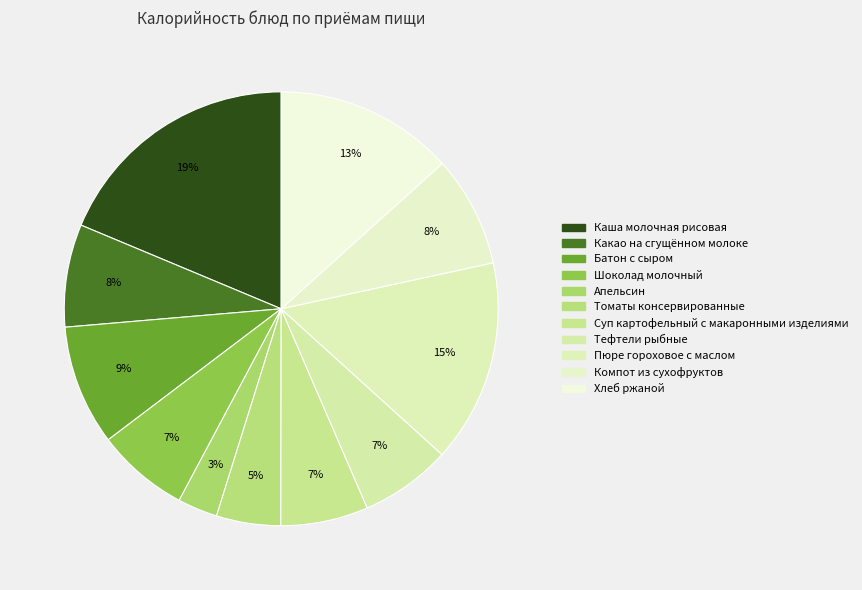

How many slices are in this pie chart?

11